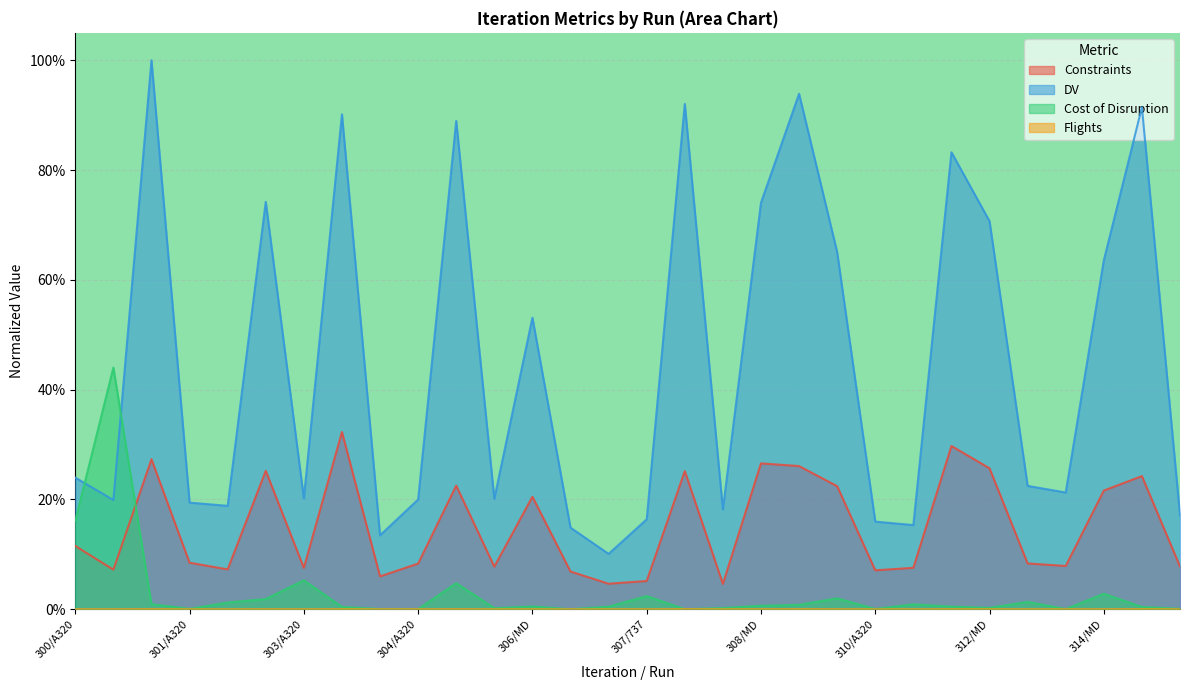

At how many categories does at least one series exceed 0?

30